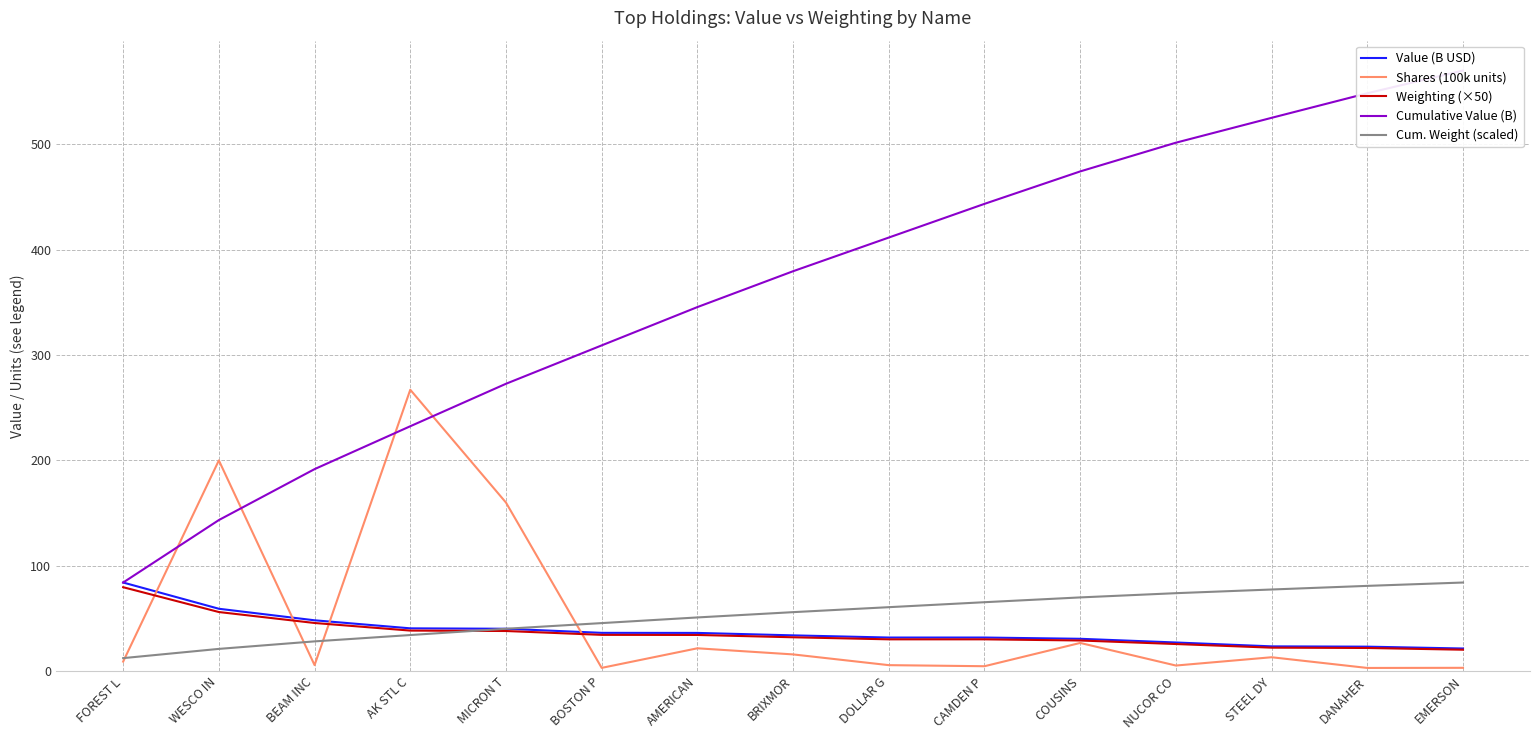

Reading left to right, extract all data points from this chart.

Value (B USD): 84.1	59.3	48.3	40.7	40.3	36.4	36.3	34.0	31.9	32.0	30.8	27.3	23.6	23.3	21.6
Shares (100k units): 9.1	200.0	5.8	267.0	160.0	3.2	21.8	15.9	5.8	4.7	26.8	5.4	13.3	3.1	3.2
Weighting (×50): 79.7	56.1	45.8	38.6	38.1	34.5	34.4	32.2	30.2	30.2	29.1	25.8	22.4	22.1	20.4
Cumulative Value (B): 84.1	143.4	191.7	232.4	272.7	309.1	345.4	379.5	411.4	443.4	474.1	501.4	525.0	548.3	569.8
Cum. Weight (scaled): 12.4	21.2	28.3	34.3	40.3	45.7	51.0	56.0	60.8	65.5	70.0	74.0	77.5	81.0	84.1